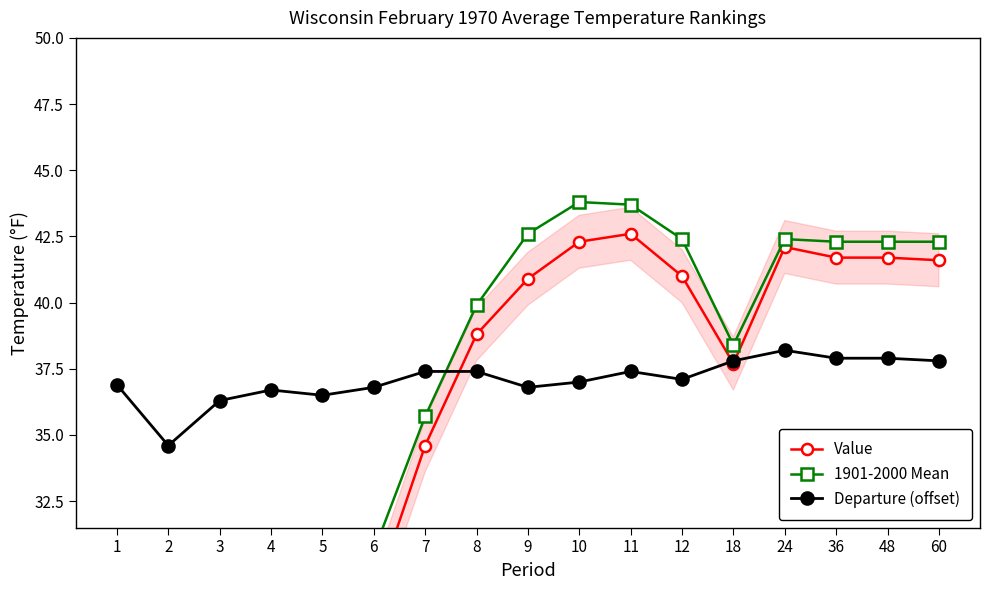

Which series ends up on top after the final intersection of 1901-2000 Mean and Departure (offset)?

1901-2000 Mean